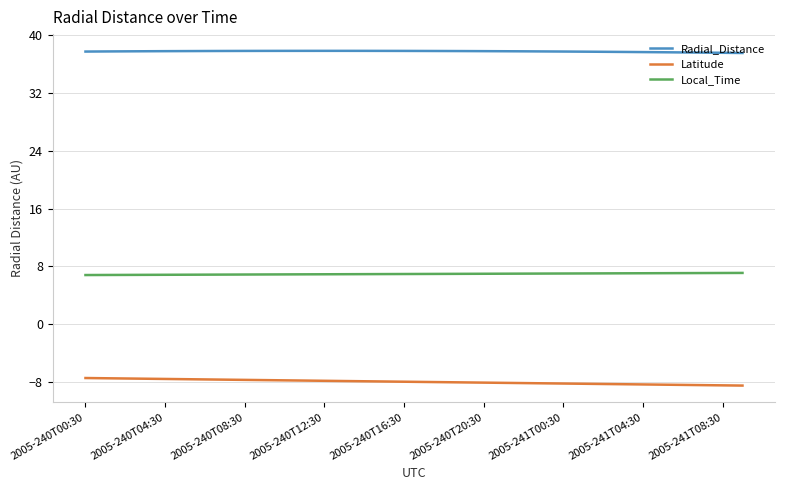

Which series has the largest total across all categories?

Radial_Distance